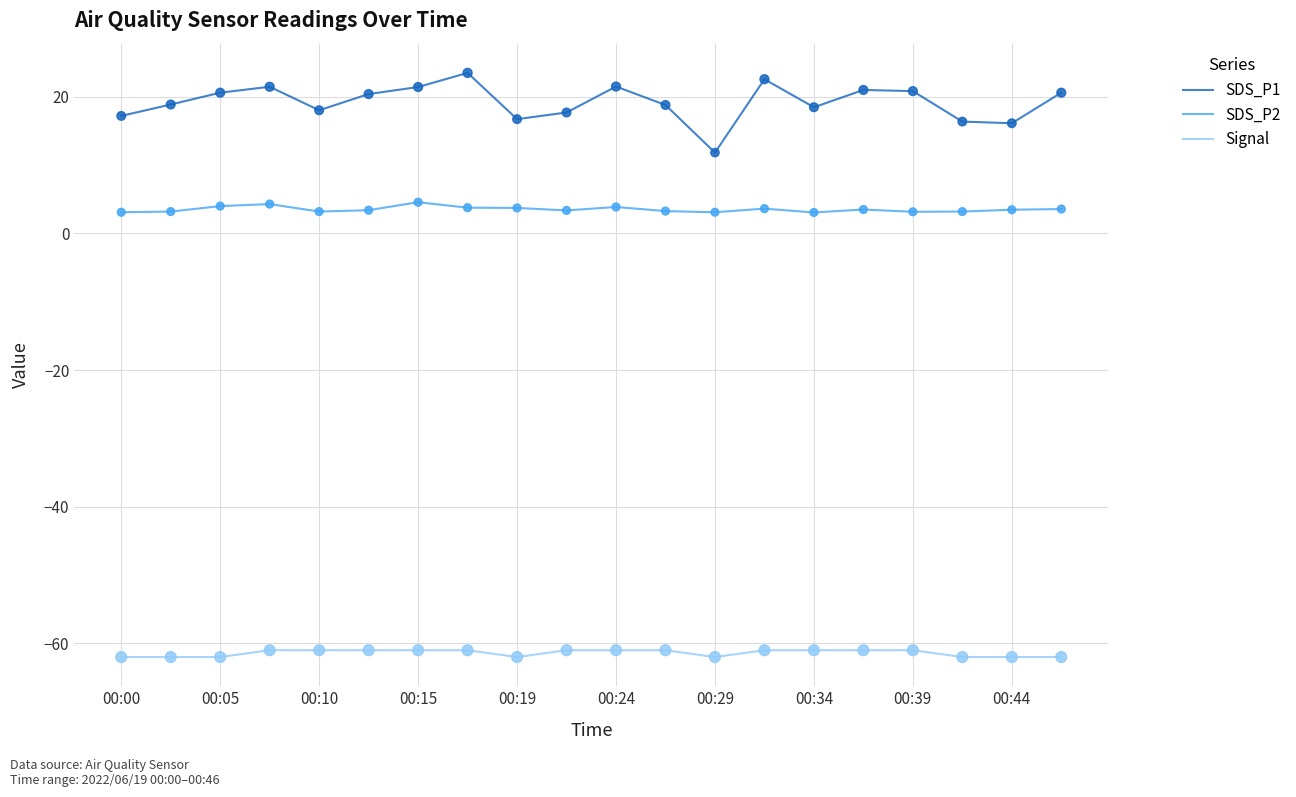

What are all the series names shown in the legend?

SDS_P1, SDS_P2, Signal